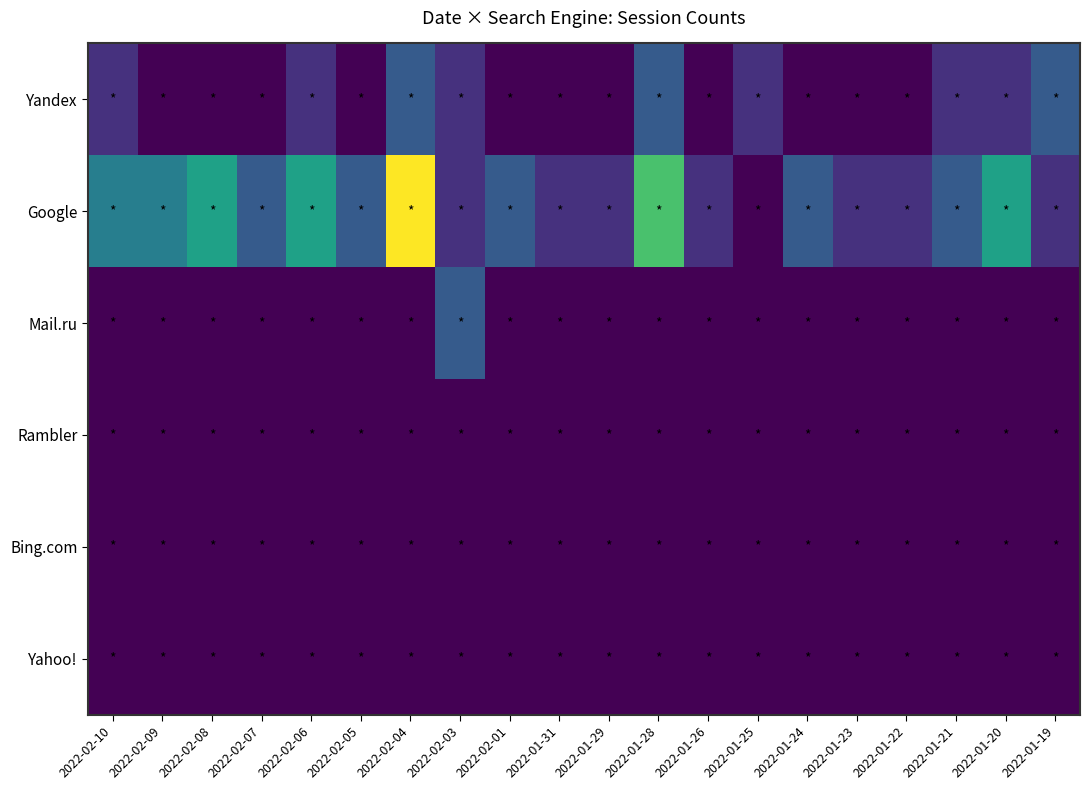

Count the number of categories in the chart.

20